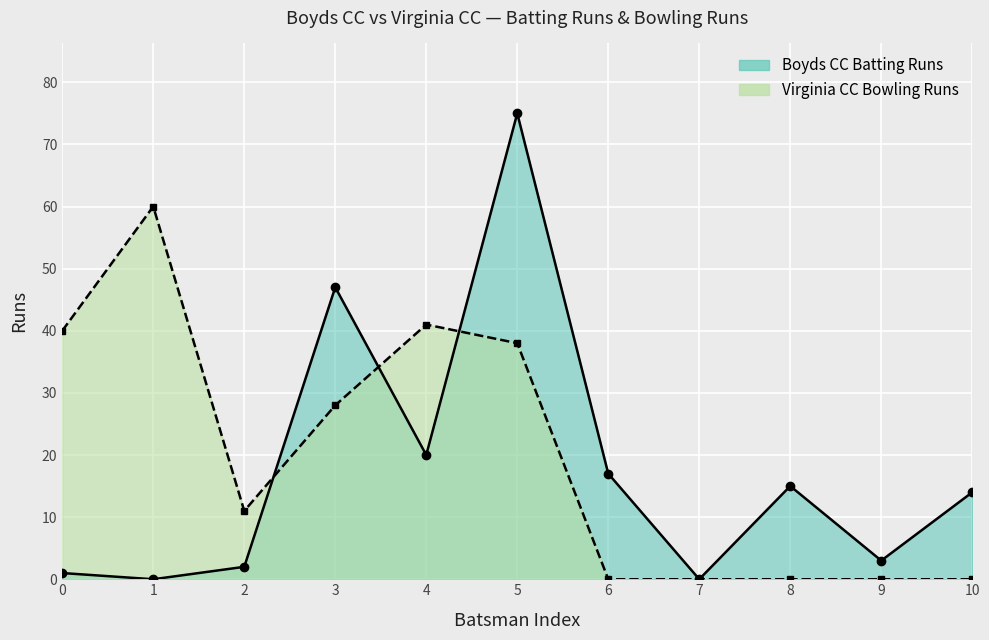

How many intersections are there between Boyds CC Batting Runs and Virginia CC Bowling Runs?

3